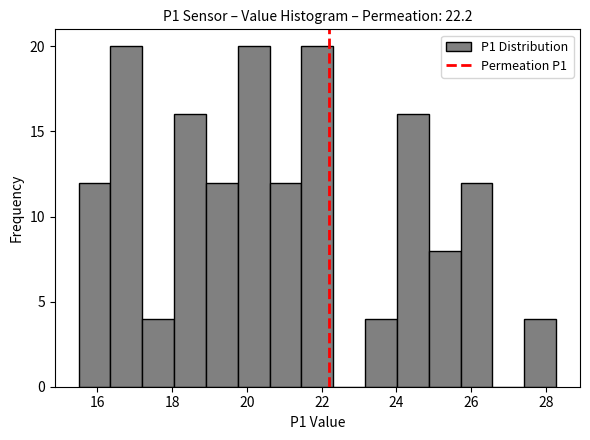

How tall is the bar that spans 19.8 to 20.6 on the x-axis? Neither the bar edges nor the heights are printed on the chart, so give them approximately, as read against the axes.

20